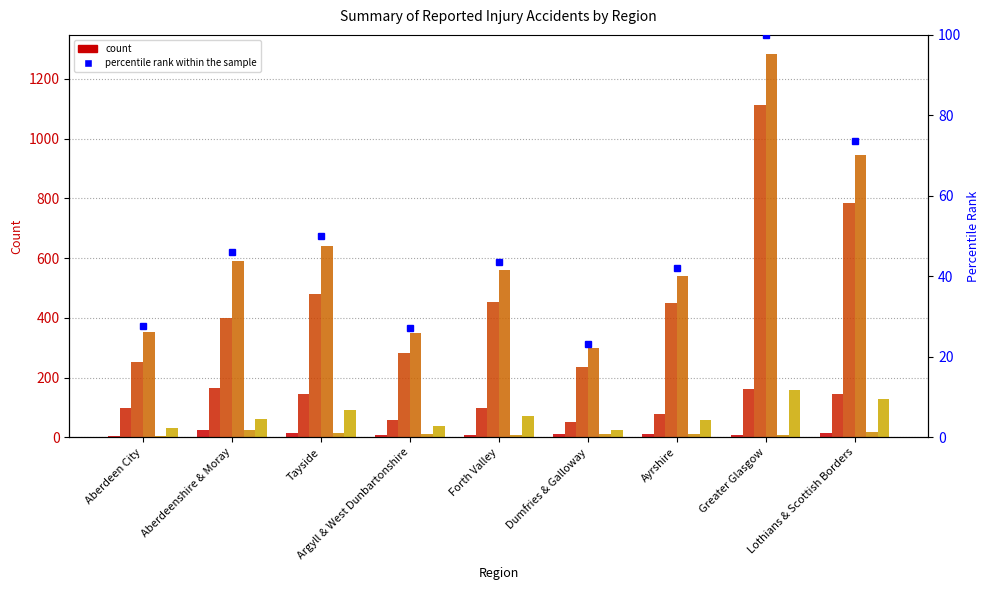

Between Lothians & Scottish Borders and Dumfries & Galloway, which is larger?

Lothians & Scottish Borders